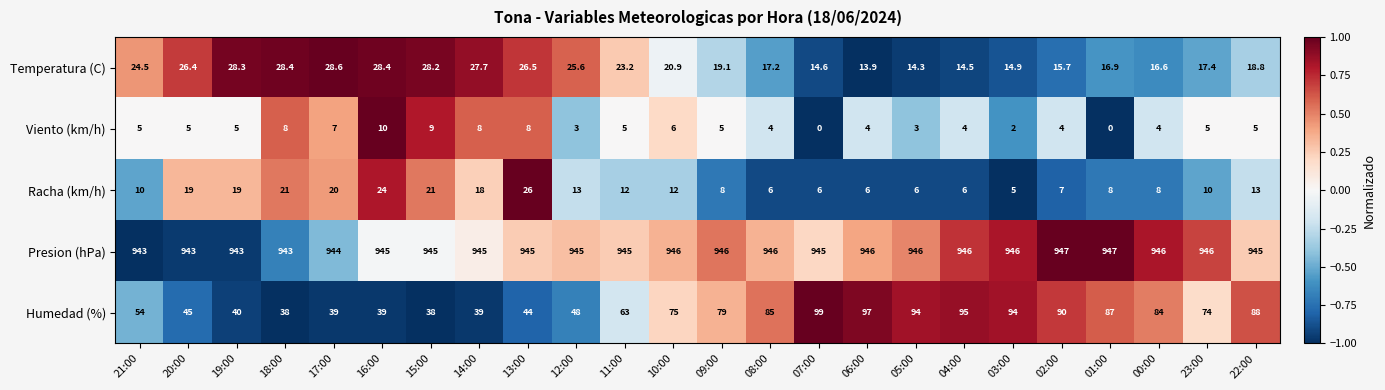

Is it true that Viento (km/h) equals 5.0 at 11:00?

True